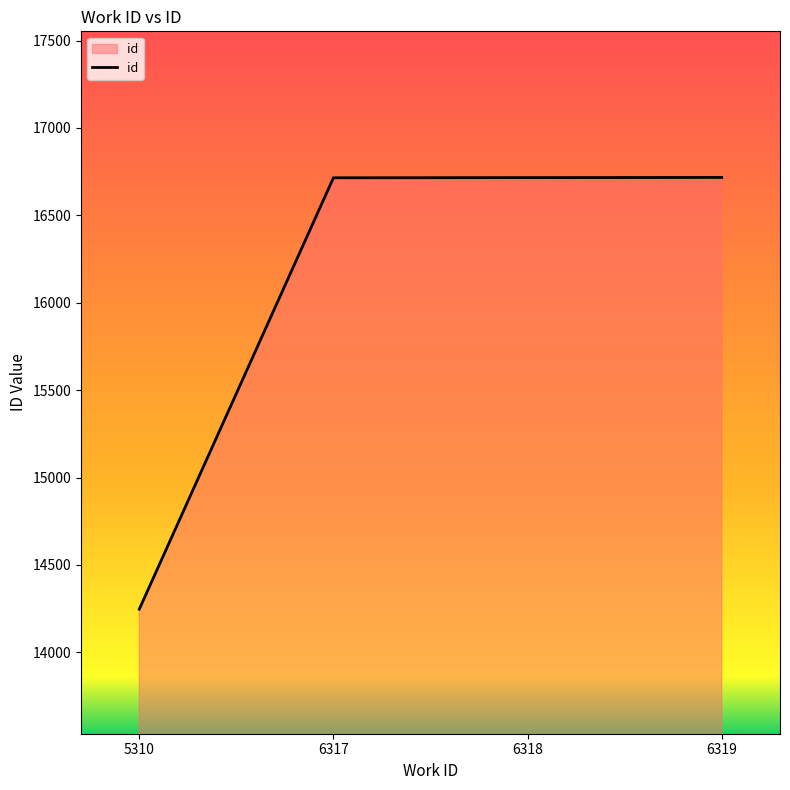

How many series are shown in this chart?

1